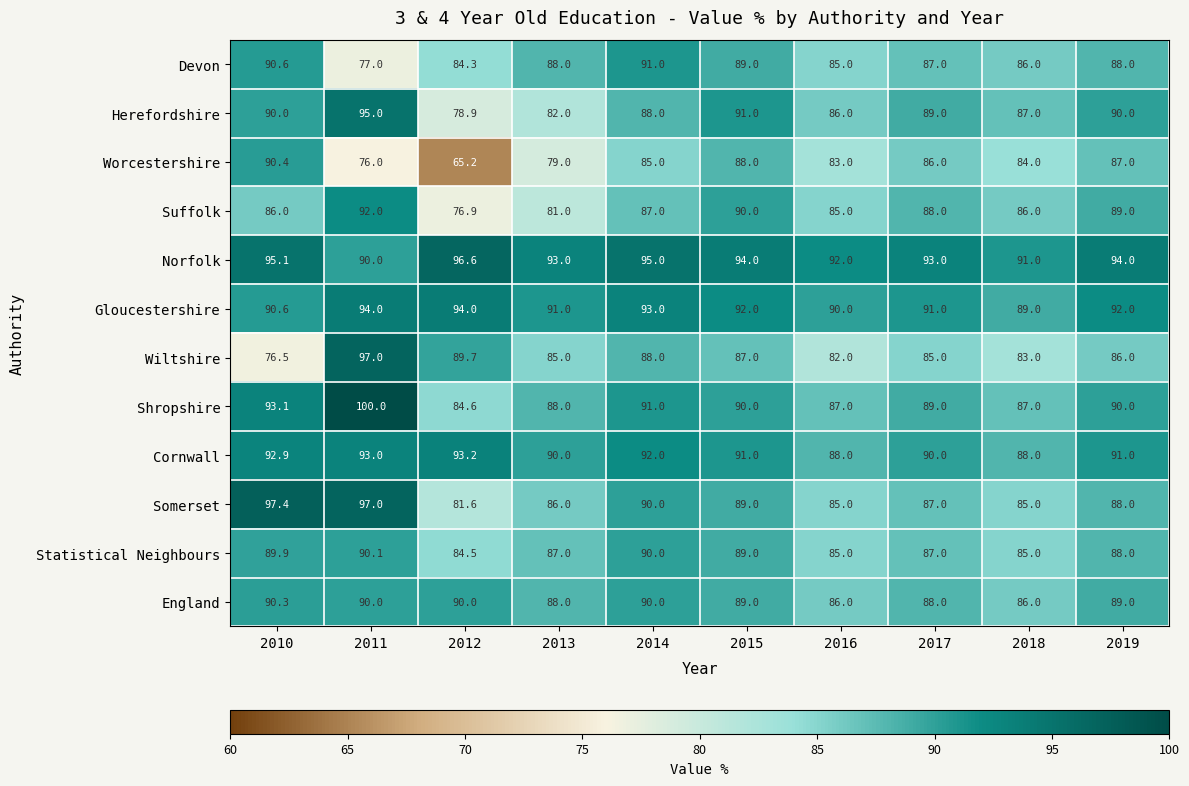

What is the difference between the maximum and minimum values in the Devon series?

14.0